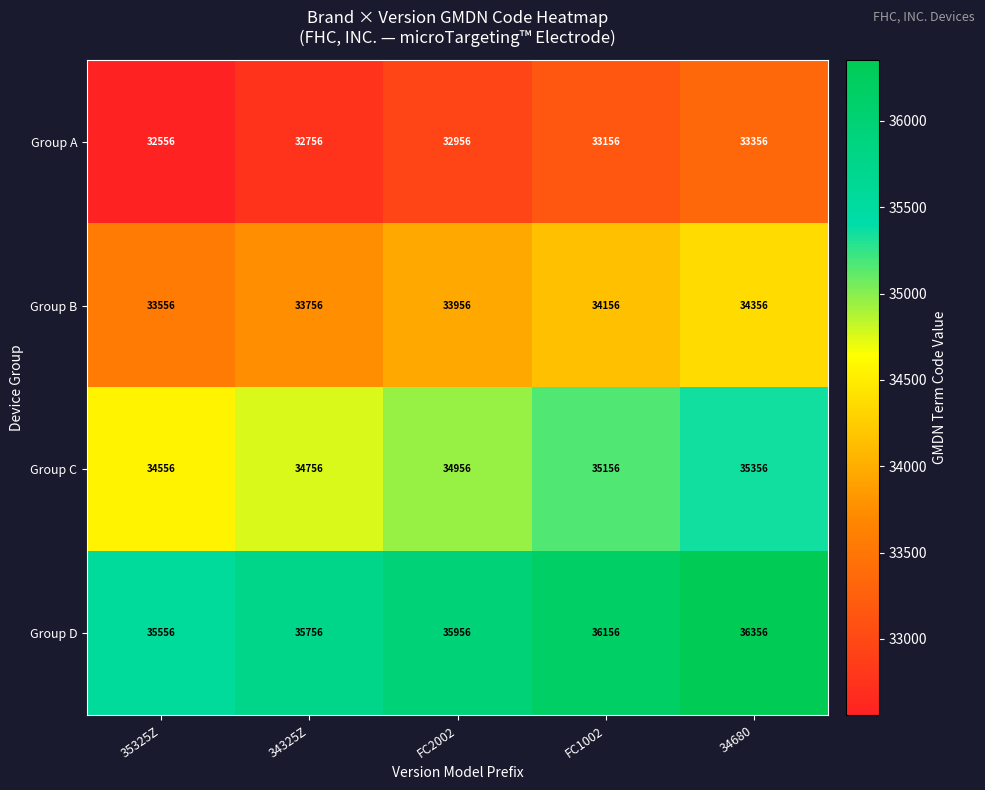

What is the spread (max minus min) of values at 34680?

3000